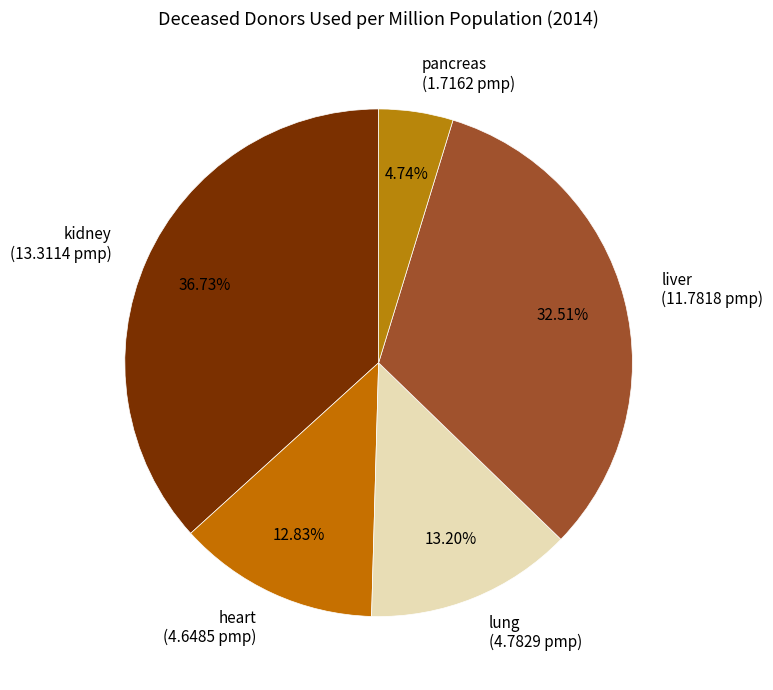

Which category has the smallest portion of the pie?

pancreas